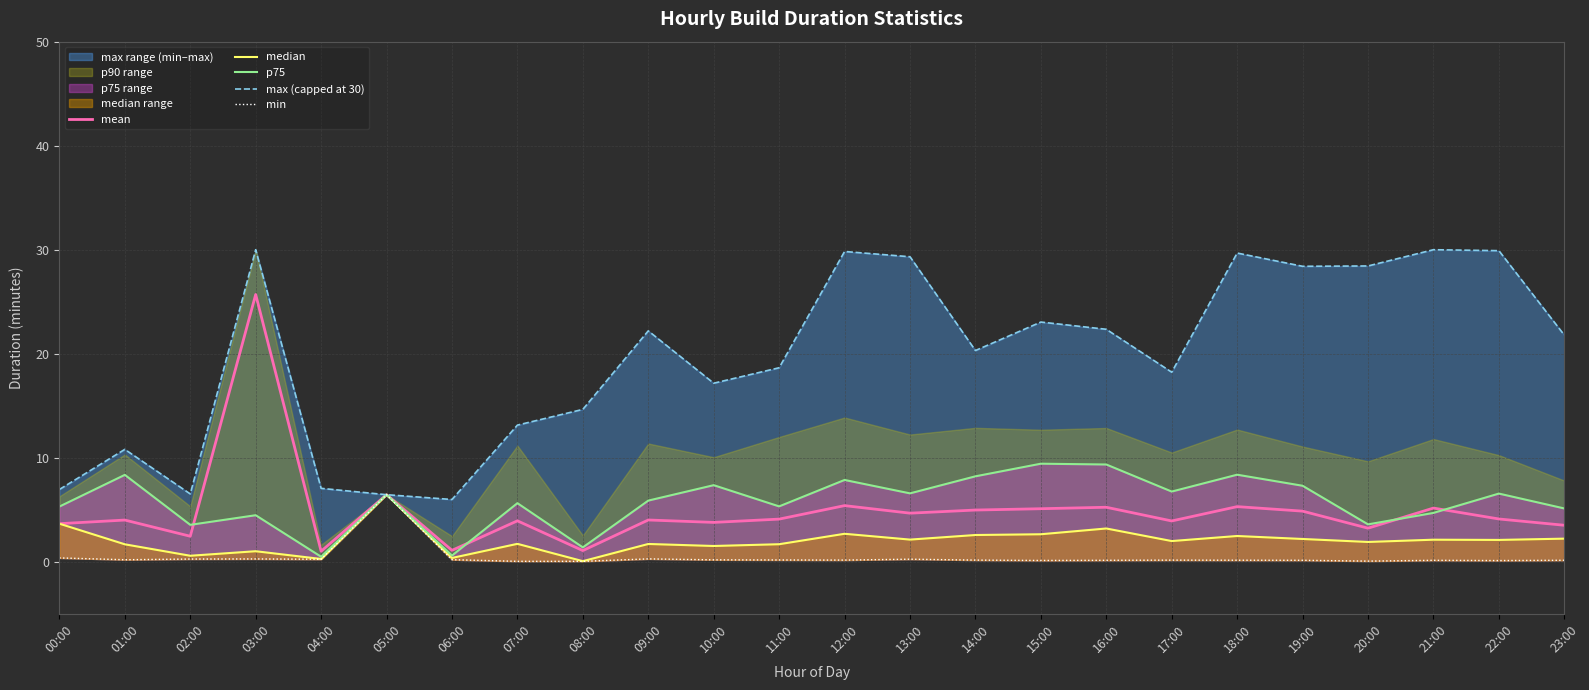

The min series shows 0.6 at 00:00. True or false?

False